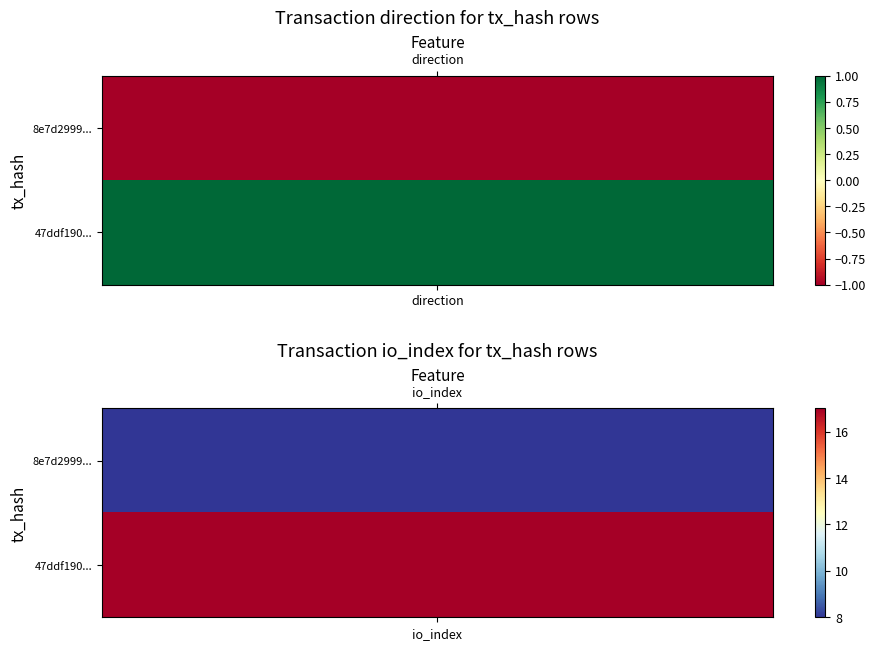

Is it true that 8e7d299984715e21ae2998e16c9f6275742ff88 equals 8 at 1?

True